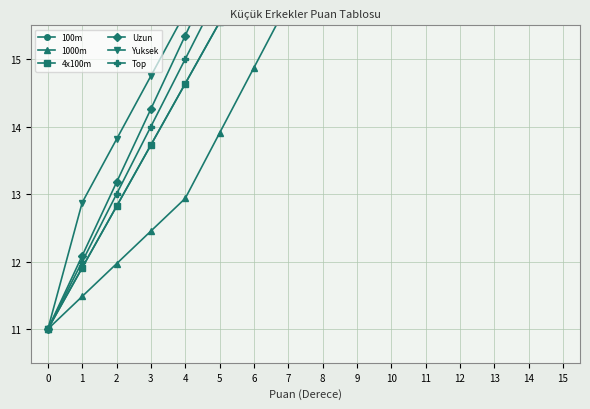

What is the difference between the highest and lowest values at 9?

3.0